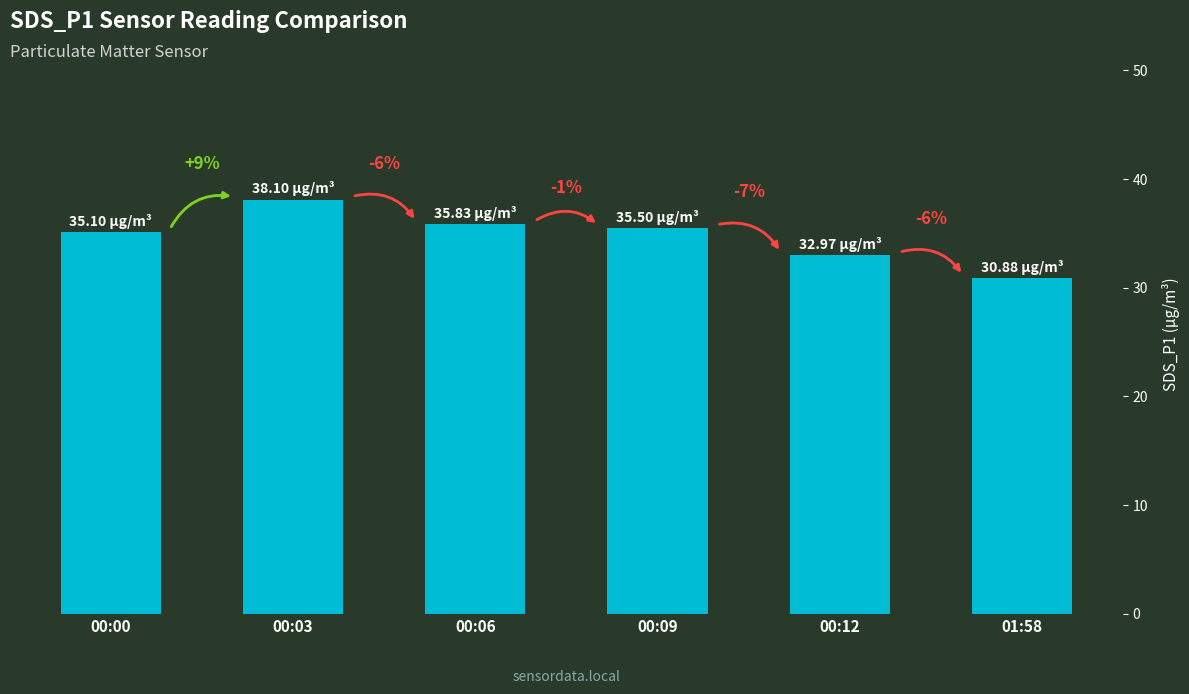

Does the chart contain any negative values?

No